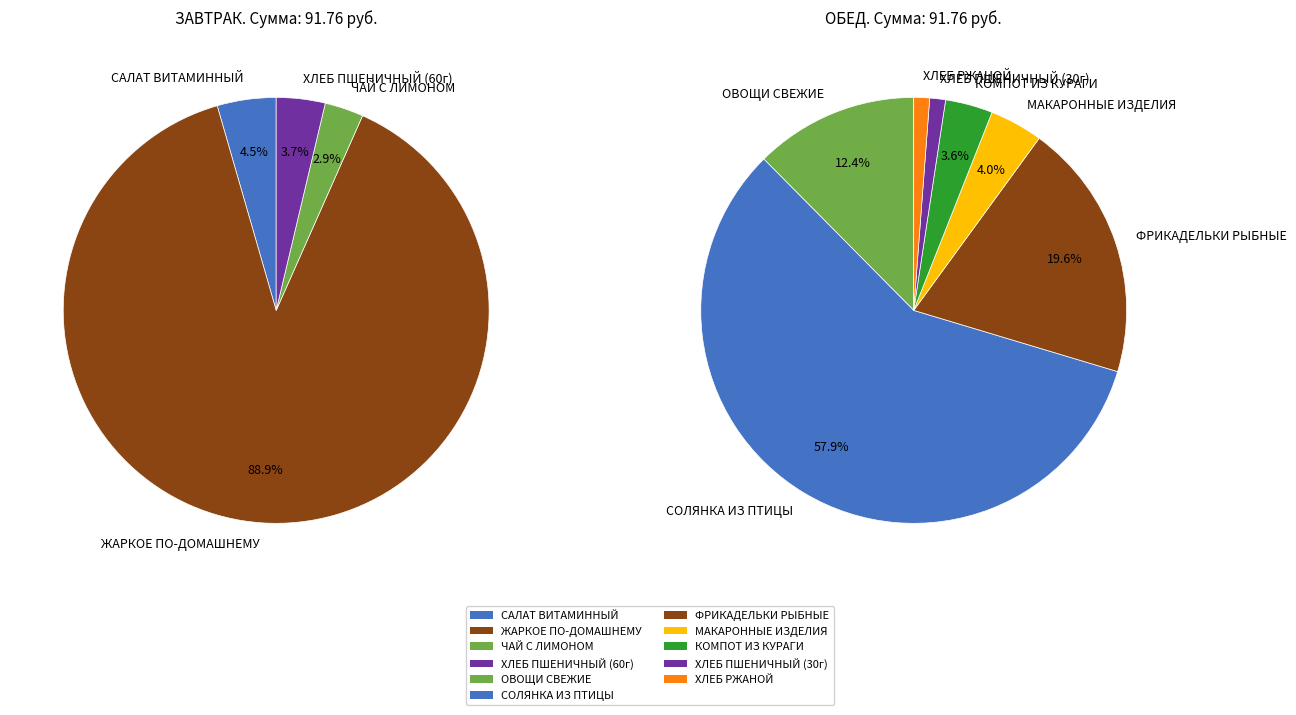

The КОМПОТ ИЗ КУРАГИ slice represents 15% of the pie. True or false?

False